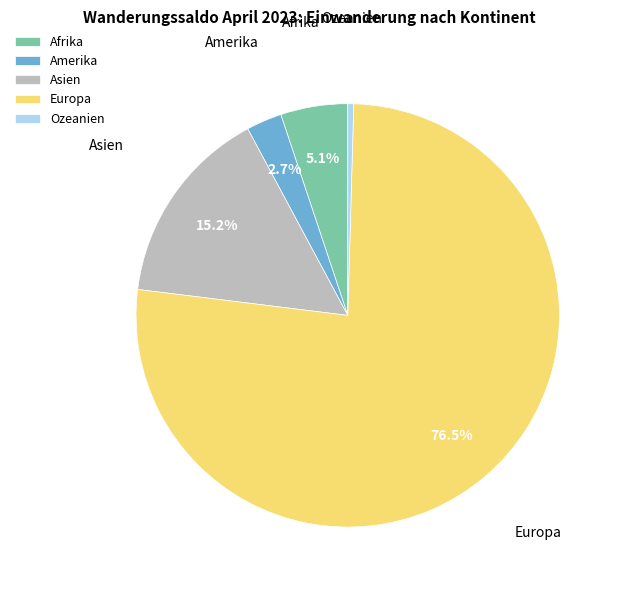

Which category has the biggest portion of the pie?

Europa